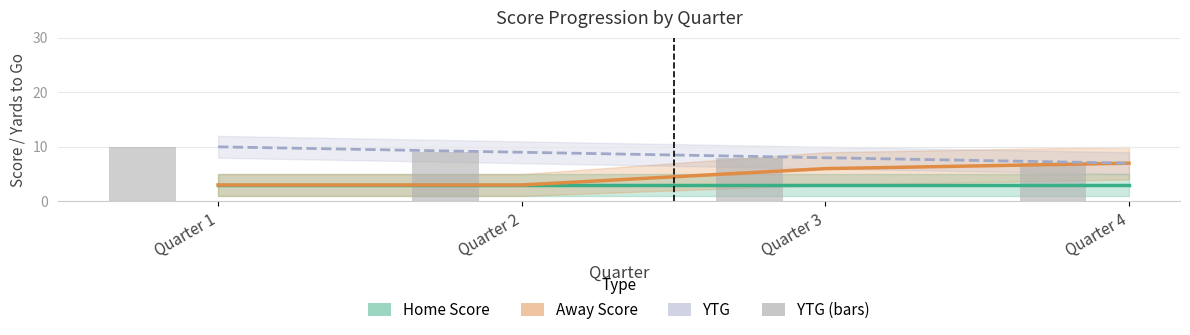

How many YTG values are between 8 and 10?

3